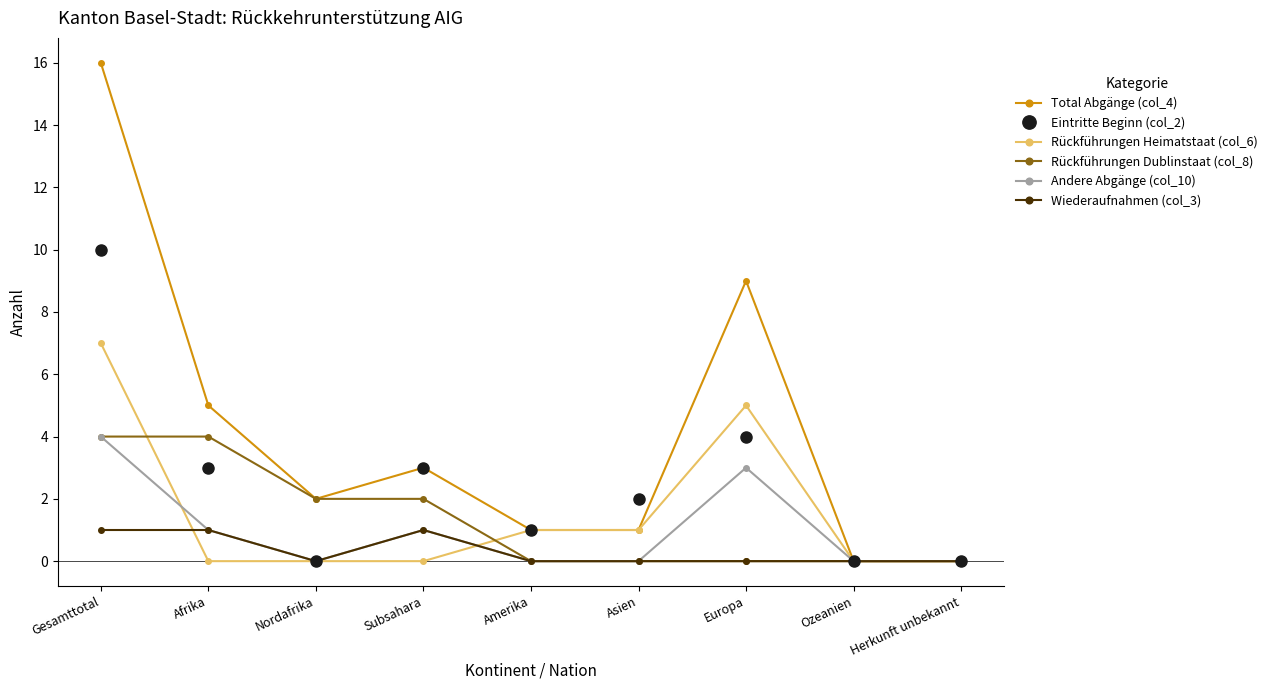

Is it true that Rückführungen Dublinstaat (col_8) equals 4 at Gesamttotal?

True